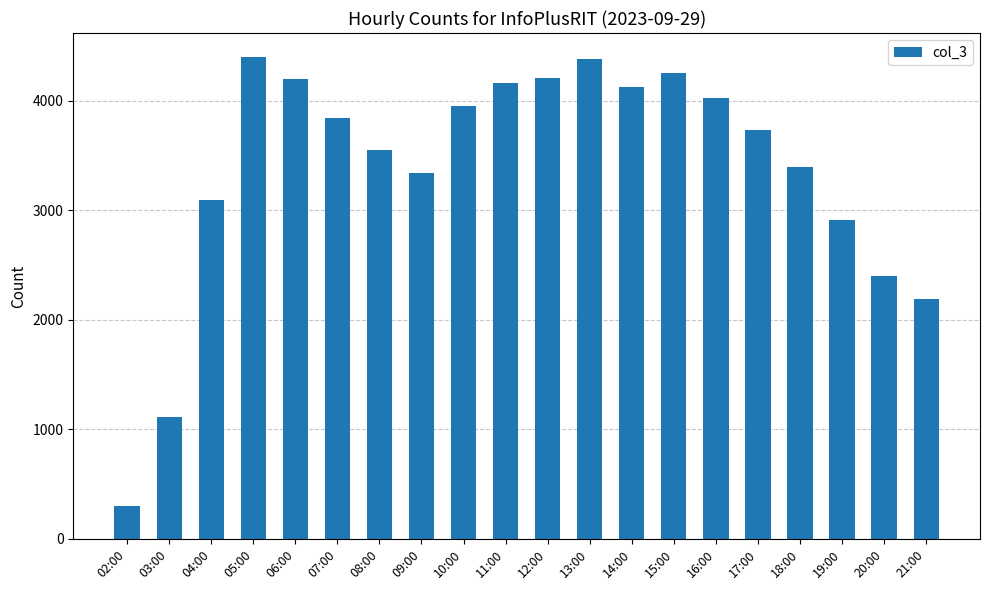

Read the value at 05:00, to the nearest 10.

4400